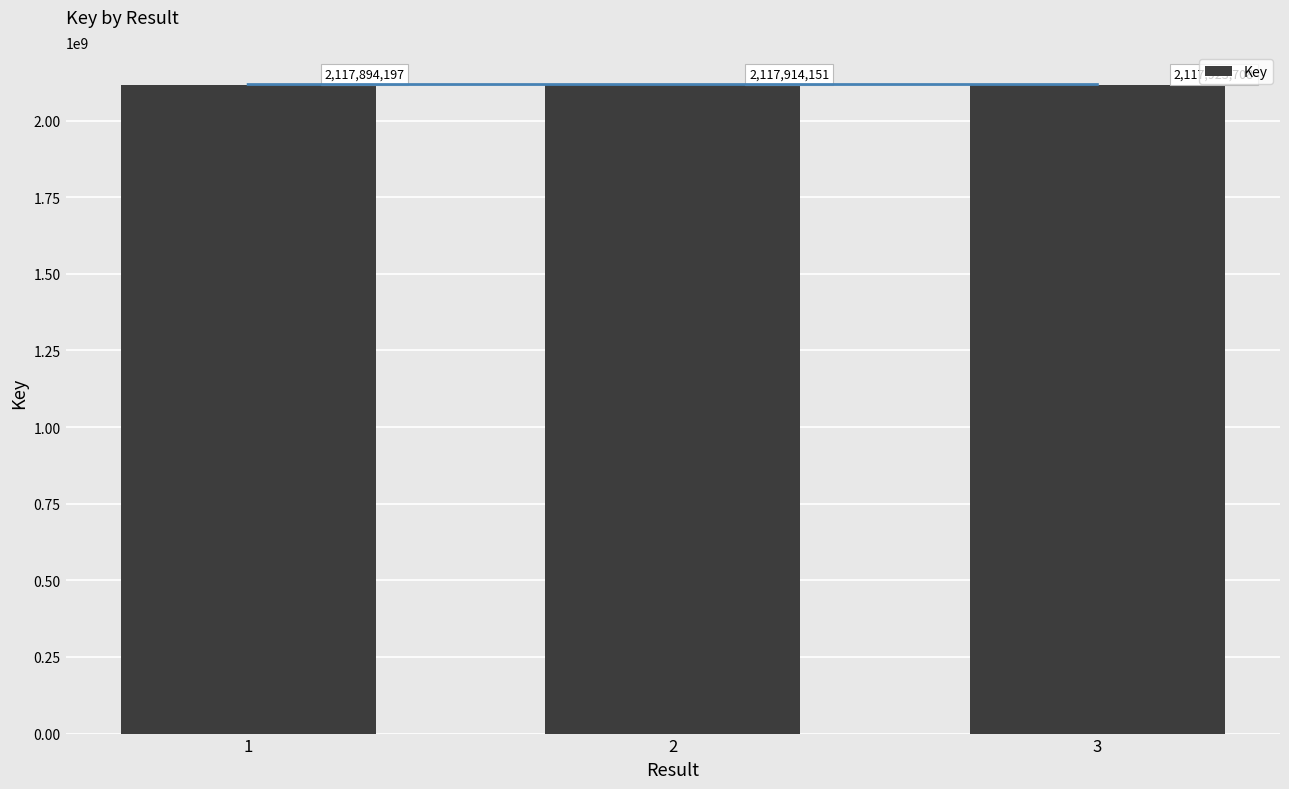

At which label does the data first exceed 2117914151?

3